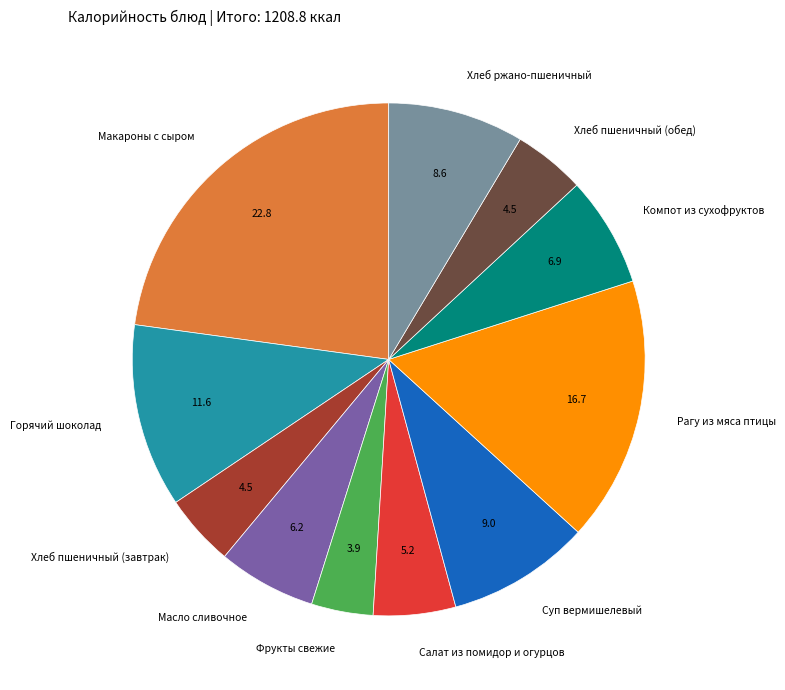

True or false: Масло сливочное accounts for 6% of the total.

True